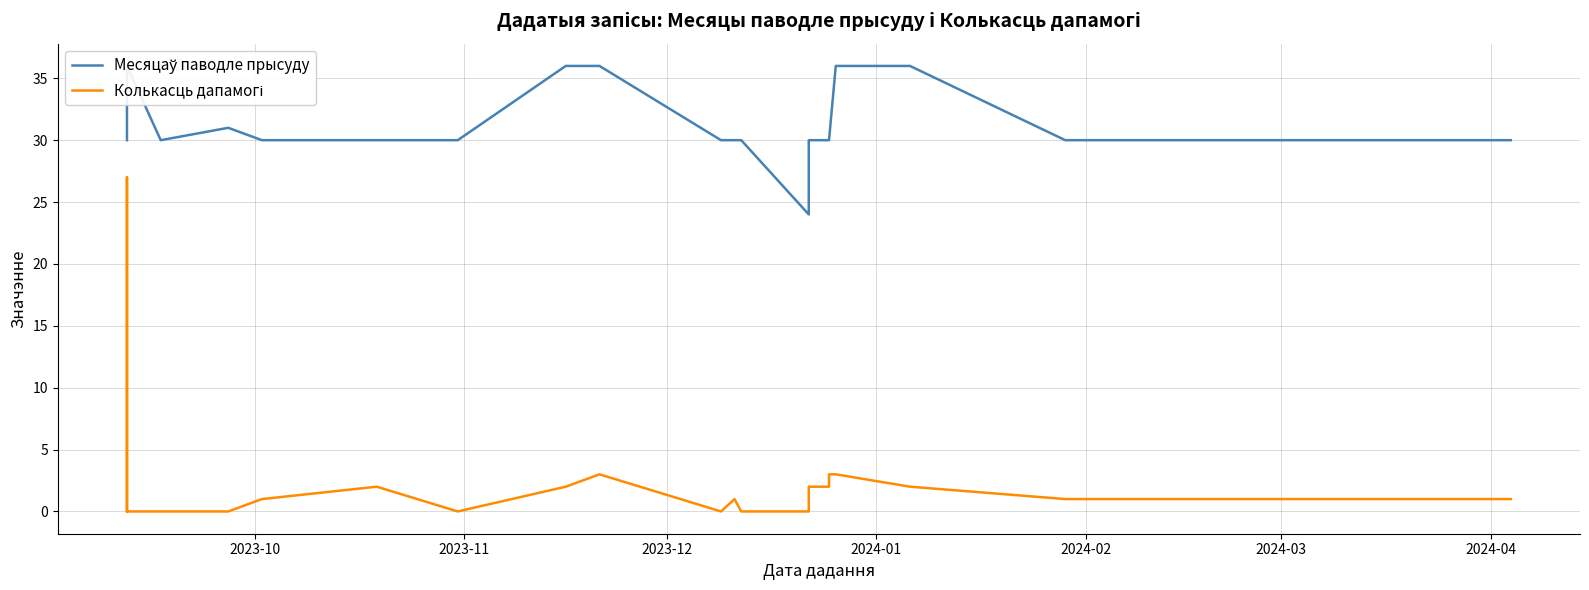

Is it true that Месяцаў паводле прысуду equals 30 at 2024-02?

True